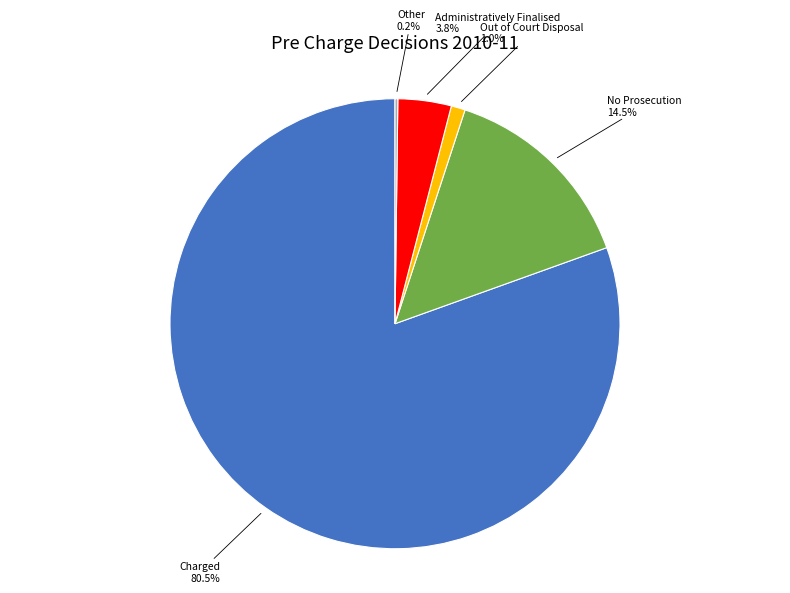

Is there a majority slice in this chart?

Yes